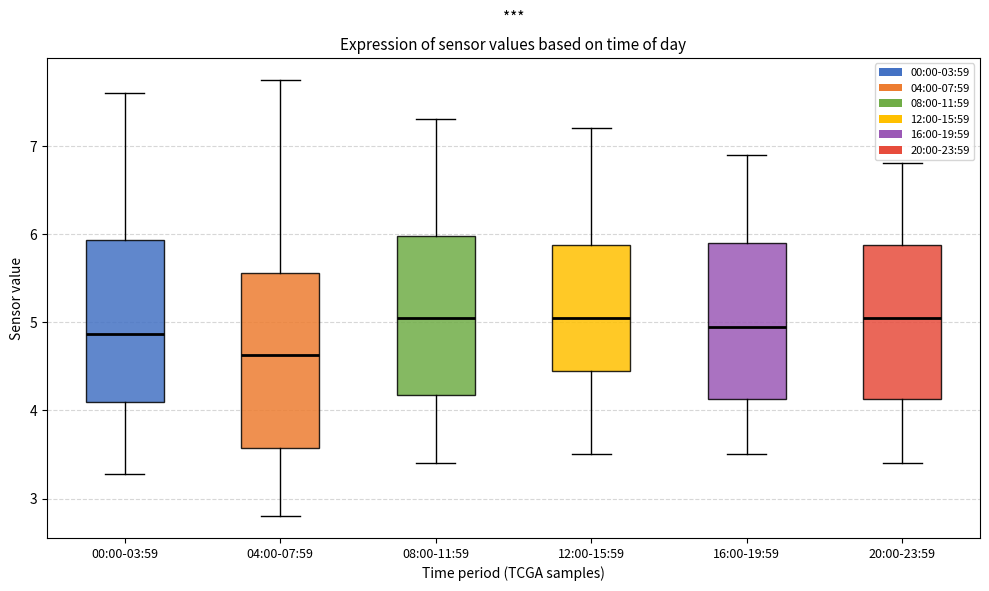

Where does the median line of the box for 08:00-11:59 sit on the y-axis? The values are not printed on the chart, so give them approximately, as read against the axis.

5.1